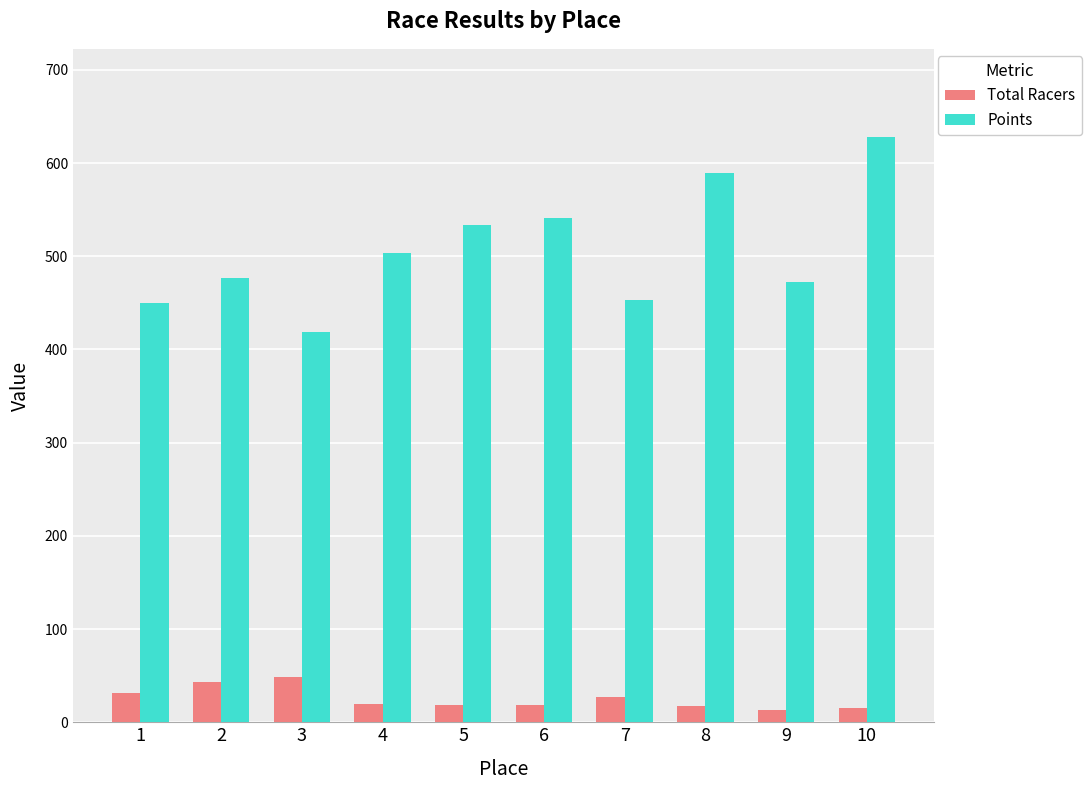

Is it true that Total Racers equals 18.0 at 5?

True